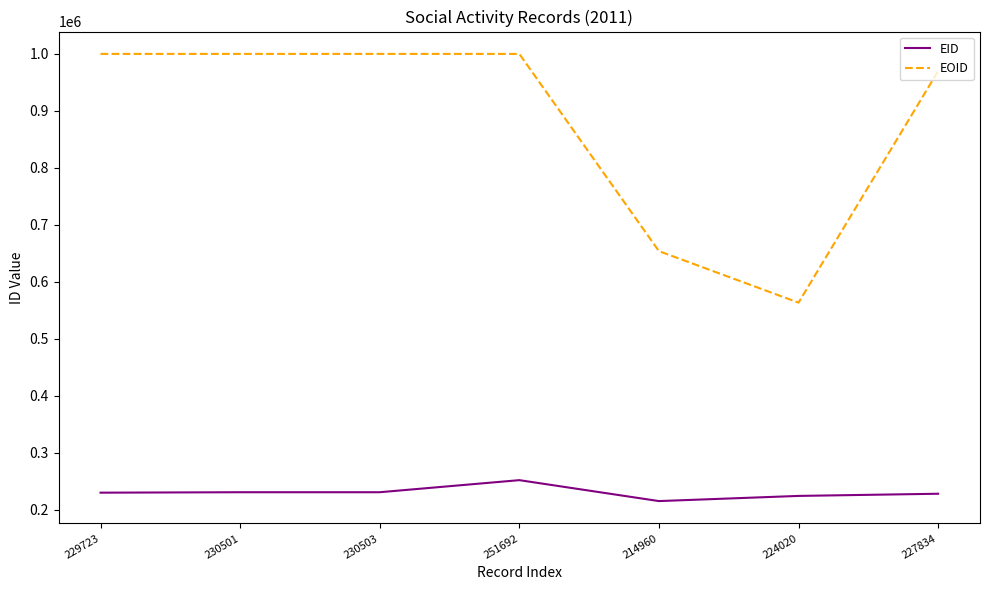

At how many categories does at least one series exceed 914033?

5